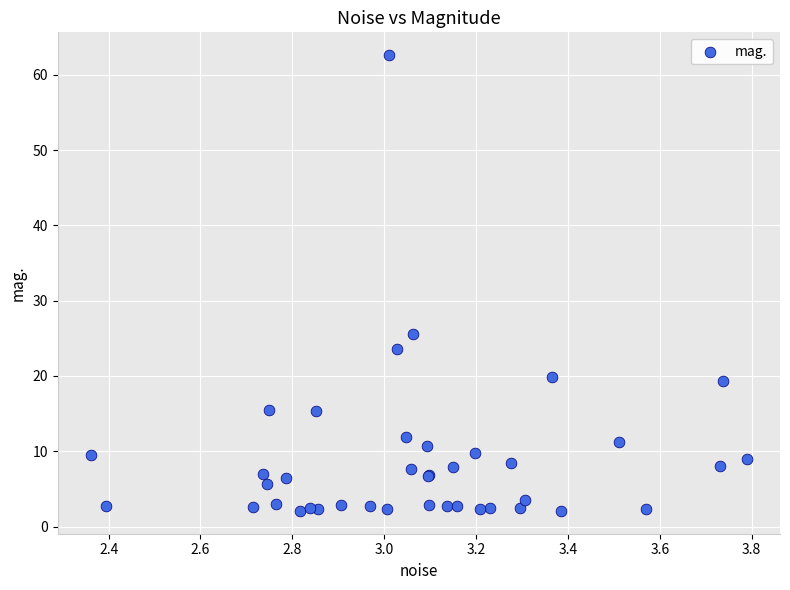

What Y value in the scatter plot is closest to 32?

25.6